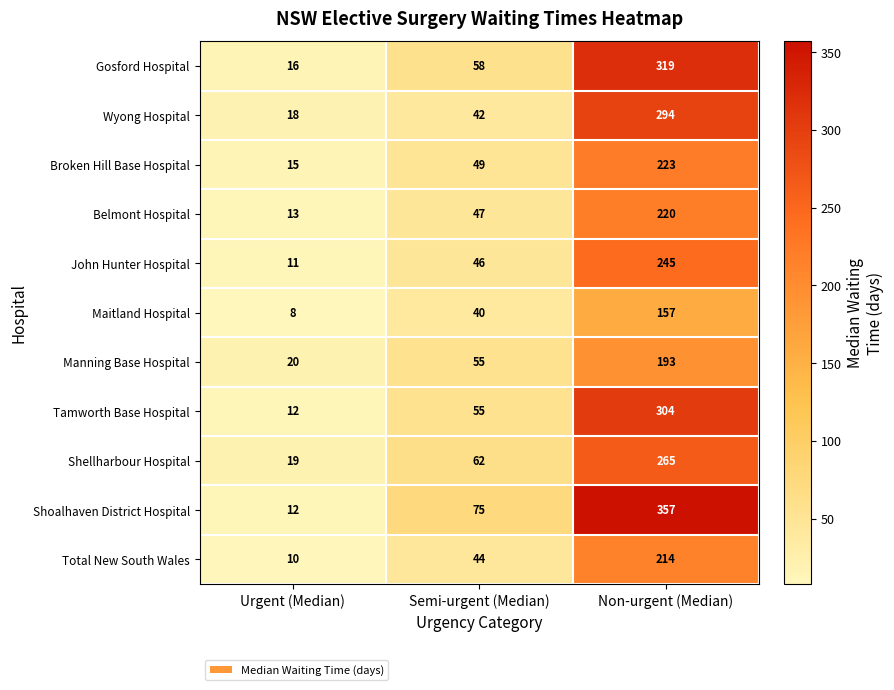

Is it true that Shoalhaven District Hospital equals 12 at Urgent (Median)?

True